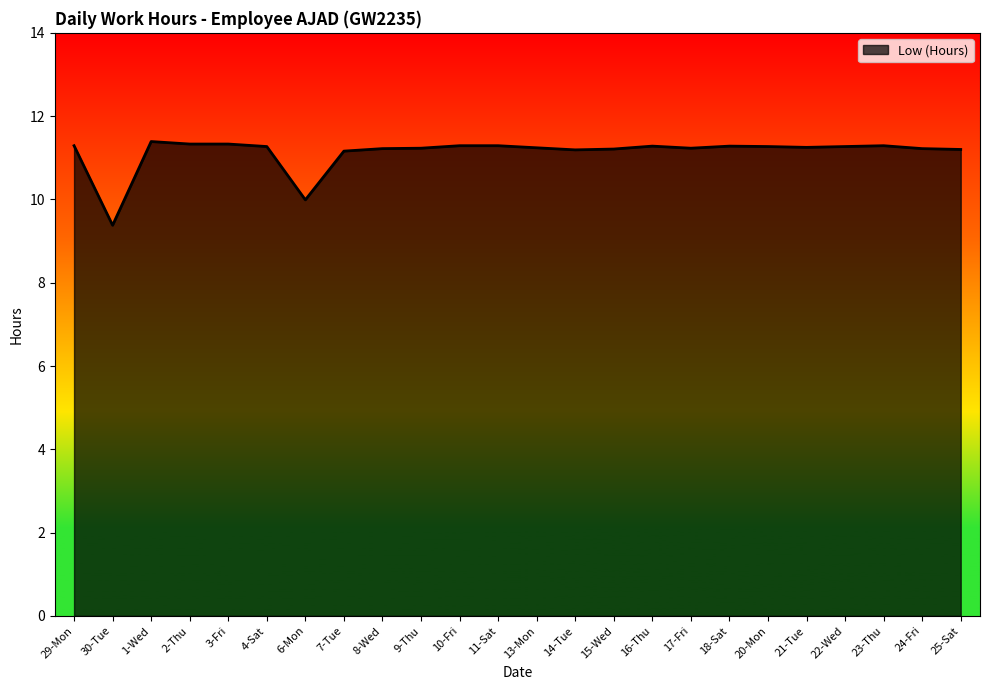

Does the chart display data point markers on the line(s)?

No